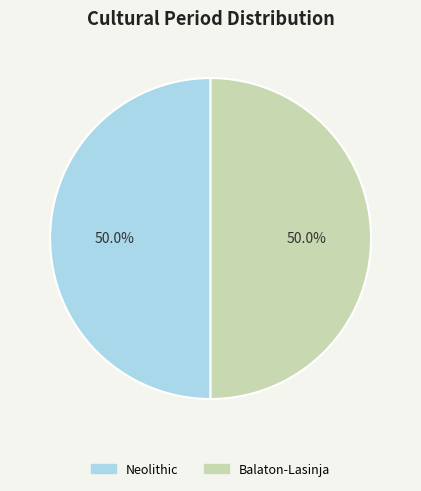

What portion of the pie excludes Balaton-Lasinja?

50.0%